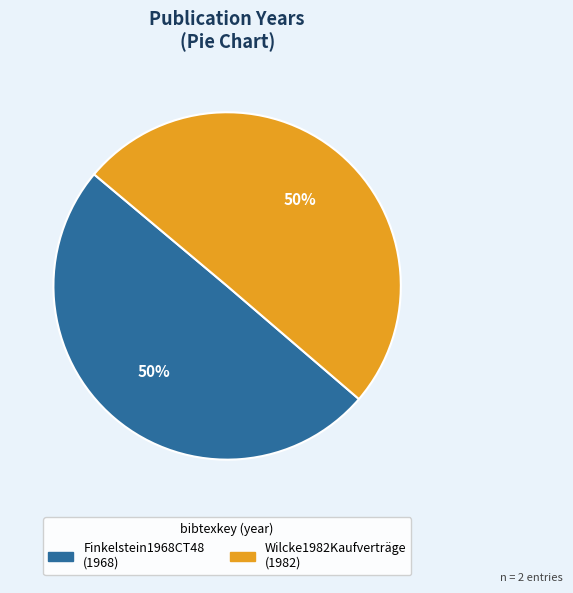

Do Finkelstein1968CT48 and Wilcke1982Kaufverträge together represent more than half of the pie?

Yes